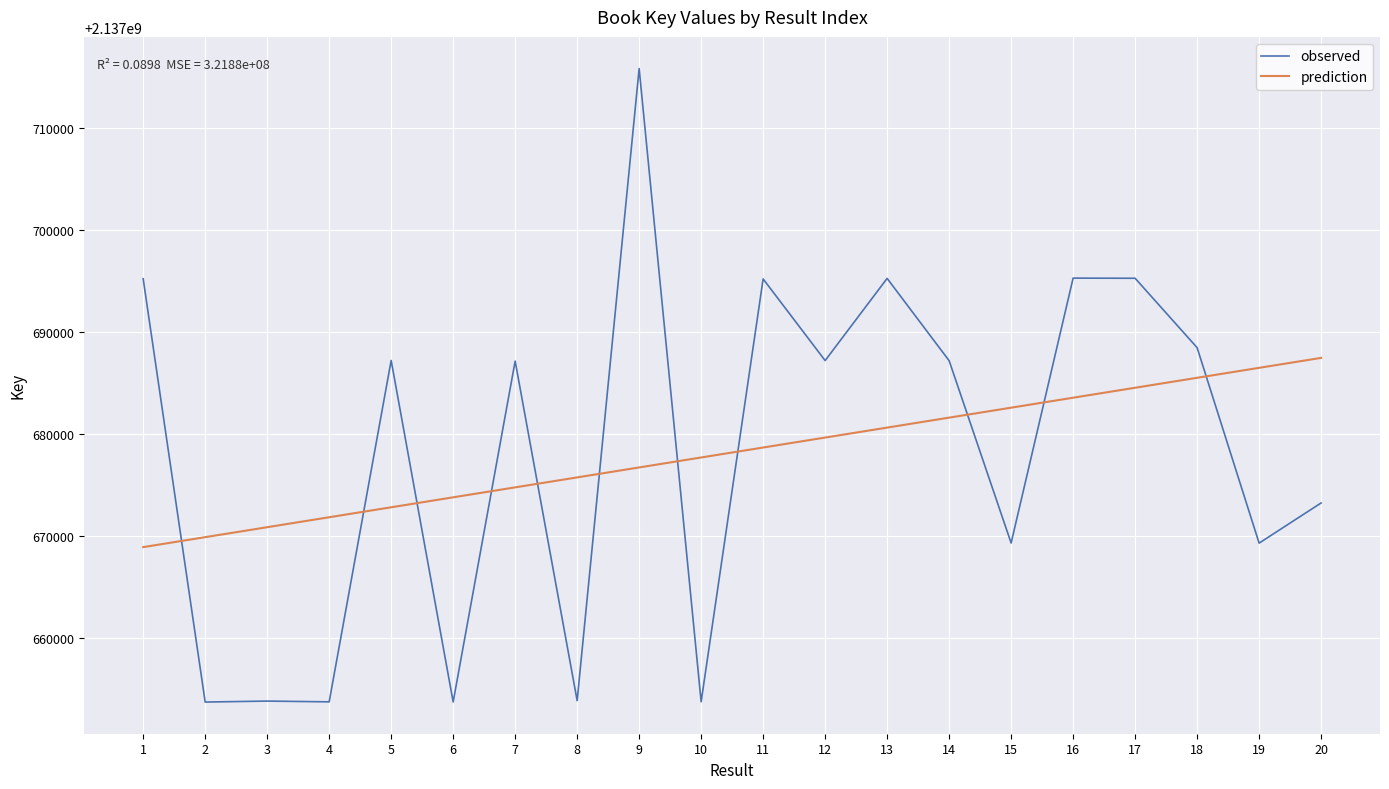

After their last crossing, which series has the higher values: observed or prediction?

prediction